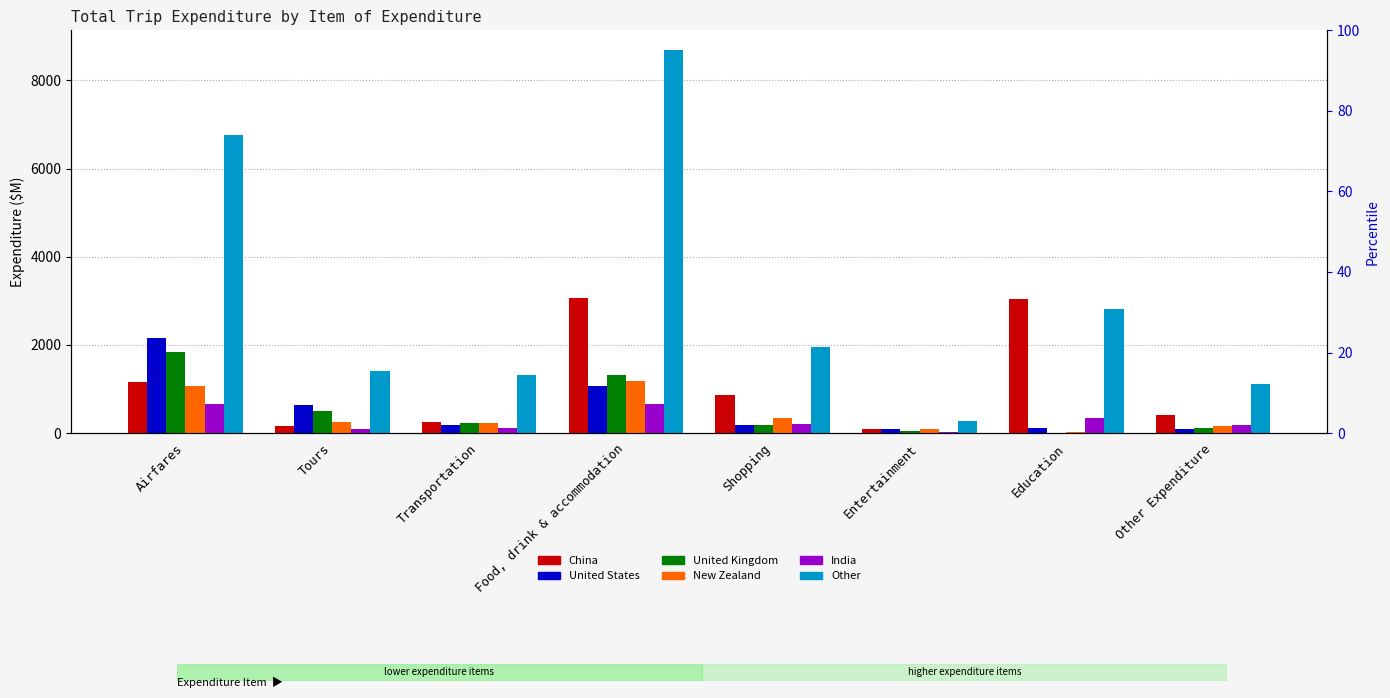

List the series in order of their peak value, highest first.

Other, China, United States, United Kingdom, New Zealand, India